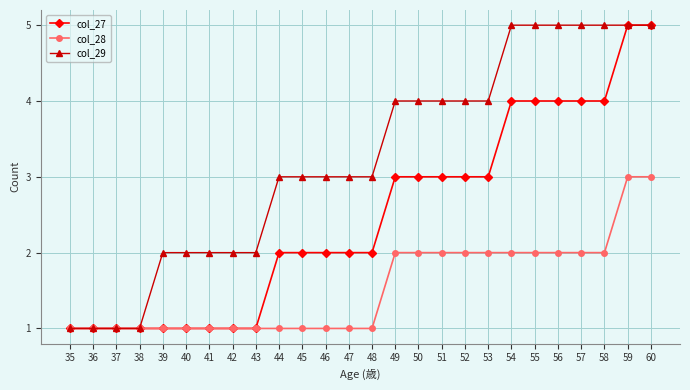

Reading left to right, what are all the values shown in this chart?

col_27: 1	1	1	1	1	1	1	1	1	2	2	2	2	2	3	3	3	3	3	4	4	4	4	4	5	5
col_28: 1	1	1	1	1	1	1	1	1	1	1	1	1	1	2	2	2	2	2	2	2	2	2	2	3	3
col_29: 1	1	1	1	2	2	2	2	2	3	3	3	3	3	4	4	4	4	4	5	5	5	5	5	5	5